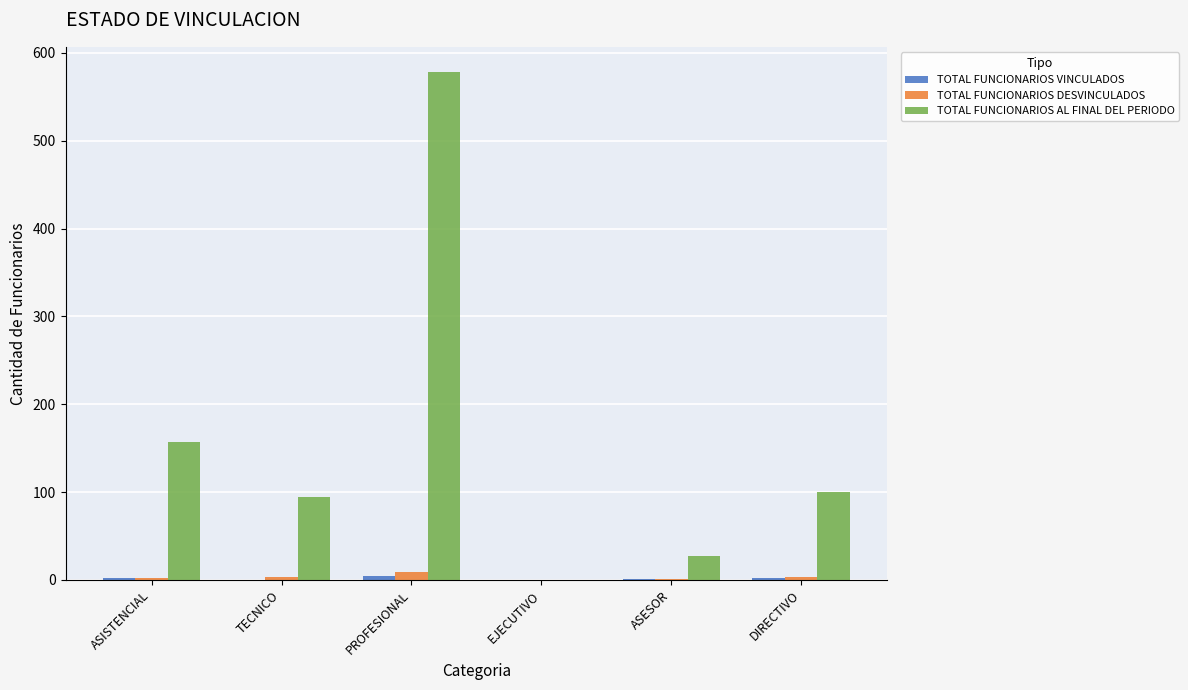

Count the number of data series in this chart.

3